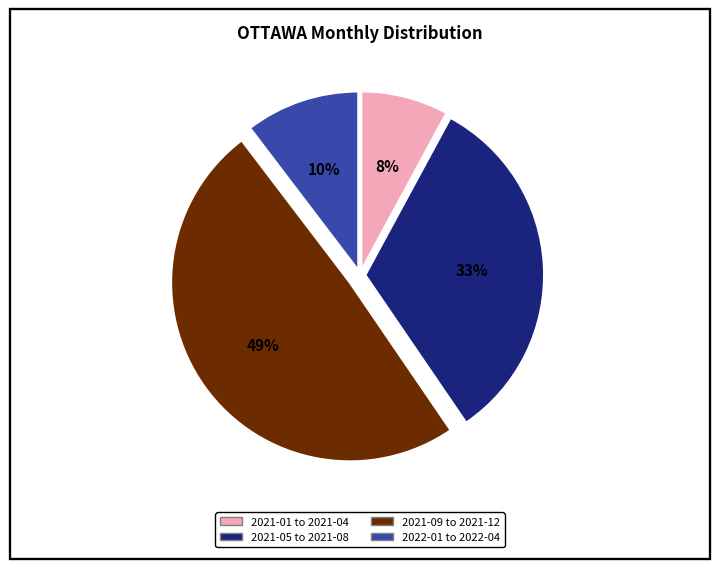

Is there a majority slice in this chart?

No